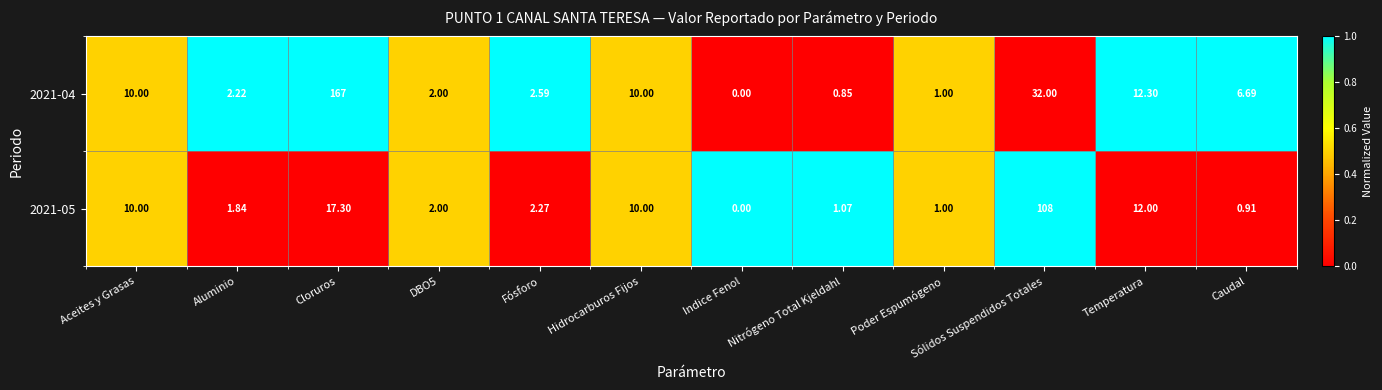

Which category has the lowest value across all series?

Indice Fenol